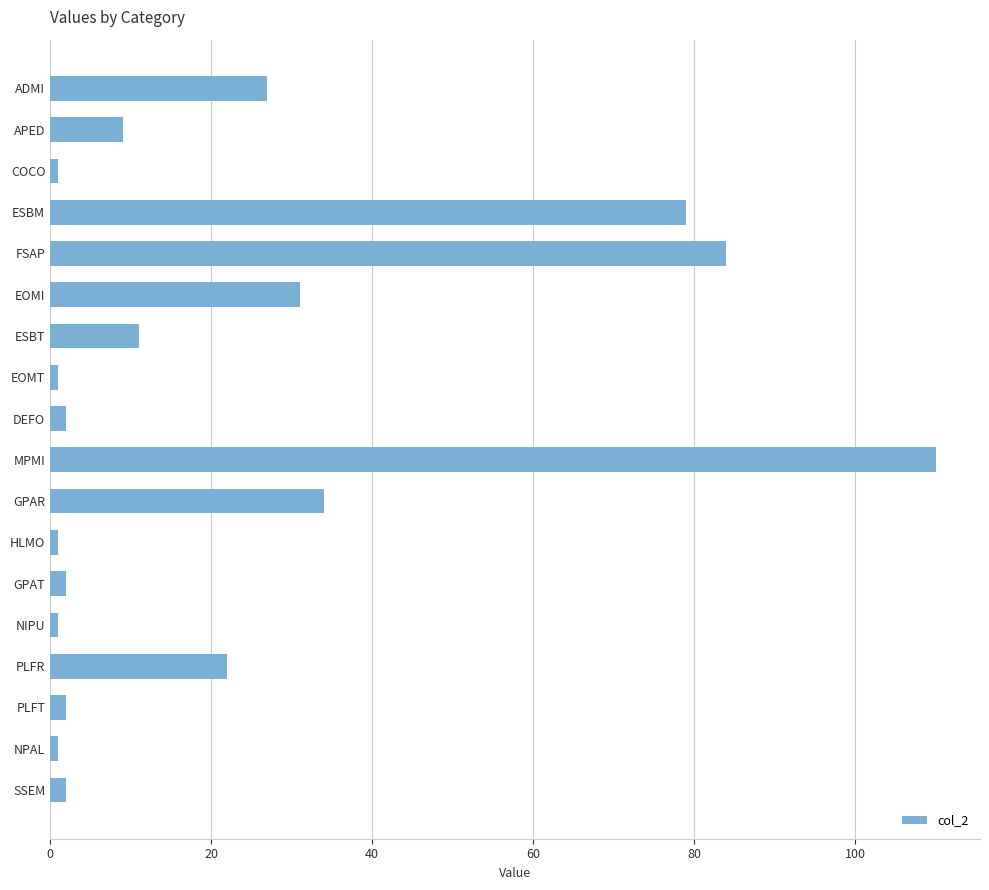

Reading top to bottom, what are all the values shown in this chart?

ADMI=27	APED=9	COCO=1	ESBM=79	FSAP=84	EOMI=31	ESBT=11	EOMT=1	DEFO=2	MPMI=110	GPAR=34	HLMO=1	GPAT=2	NIPU=1	PLFR=22	PLFT=2	NPAL=1	SSEM=2